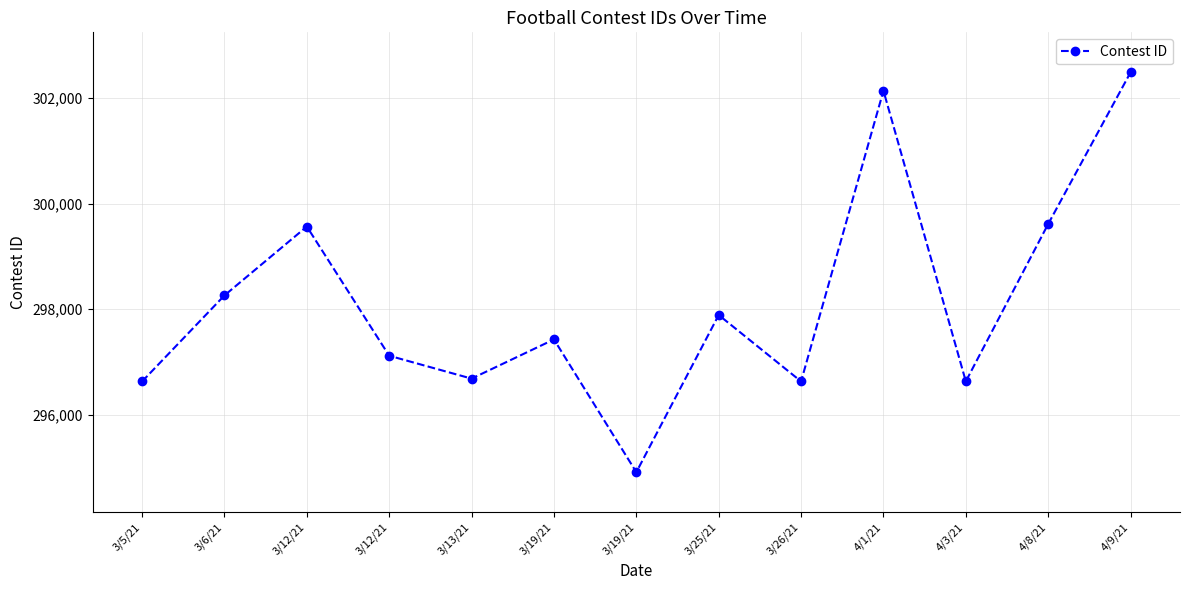

What is the value of the 2nd point from the left?

298258